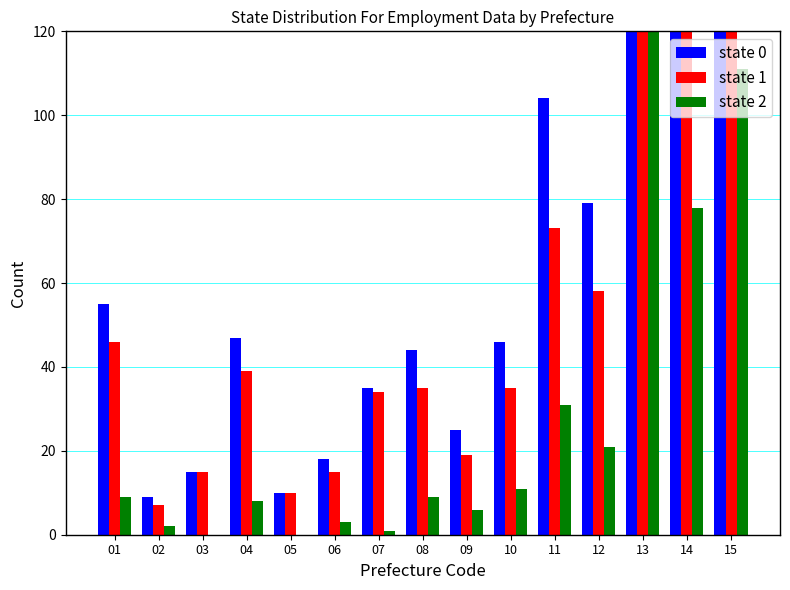

What are all the series names shown in the legend?

state 0, state 1, state 2